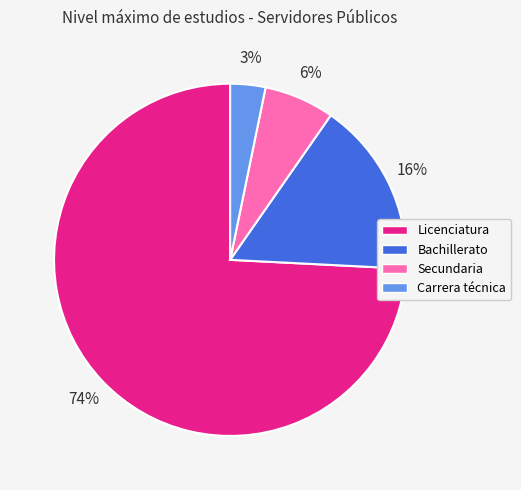

To the nearest percent, what is the average slice percentage?

25%